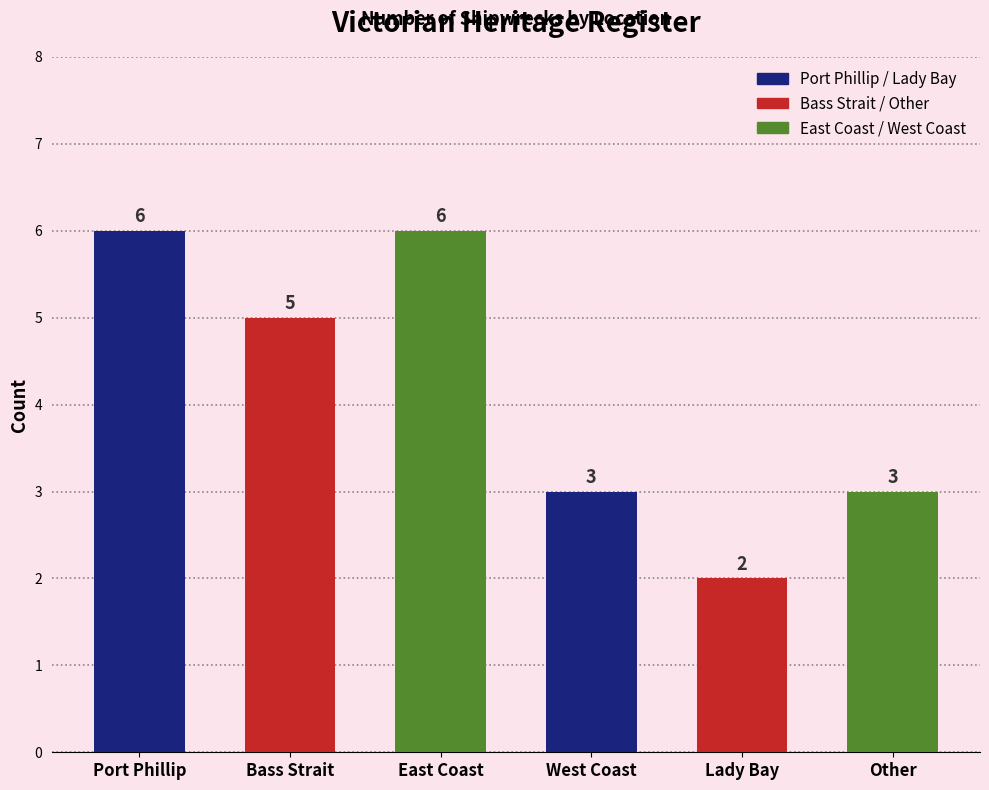

Count the values in the range 3 to 6.

5